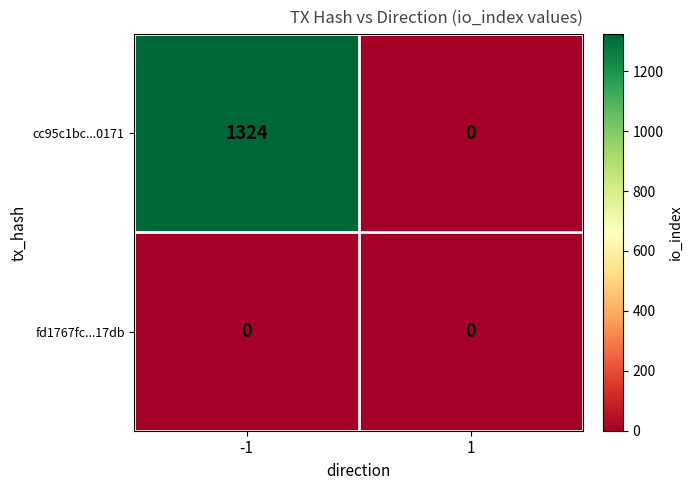

Is it true that fd1767fc...17db equals 0 at 1?

True